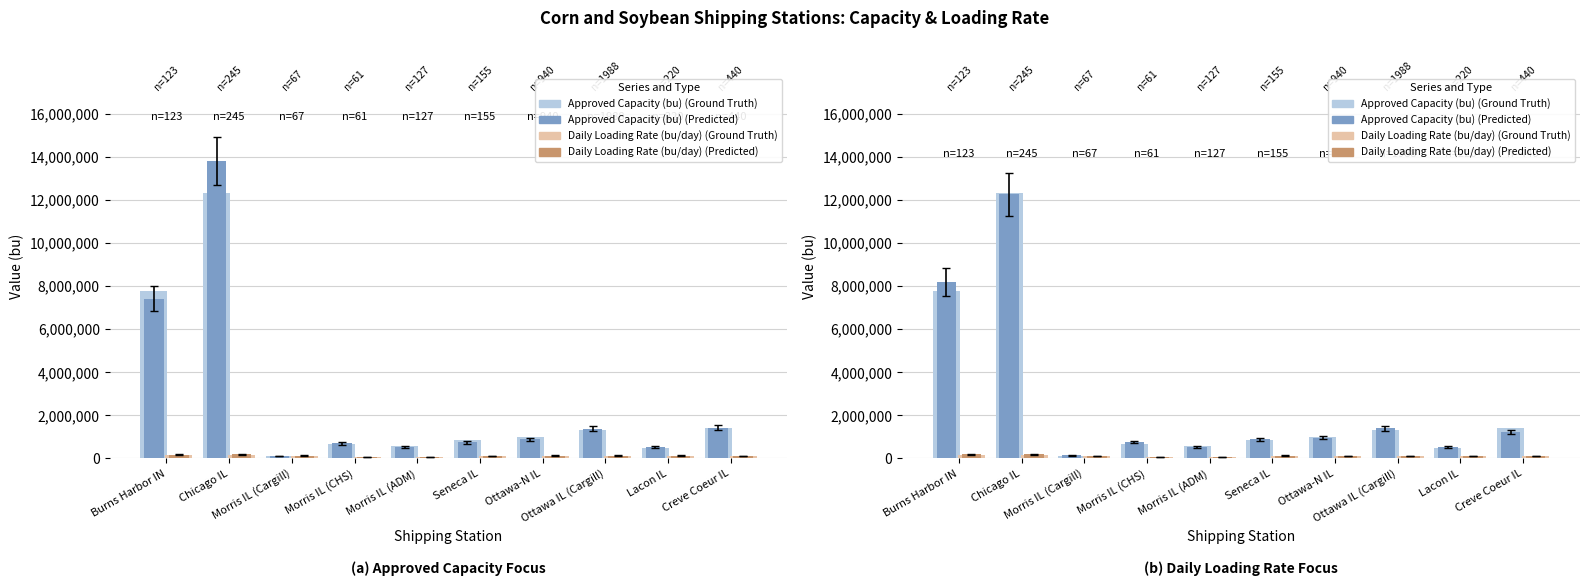

How many data points in Daily Loading Rate (bu/day) (Predicted) are less than 117118?

5